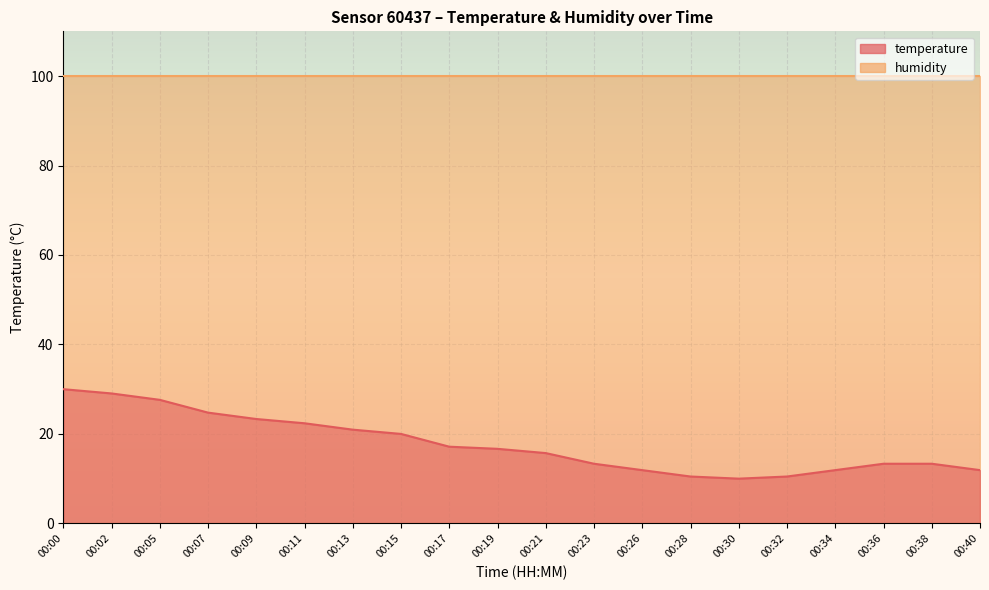

What is the value of the 12th point from the left?

13.3